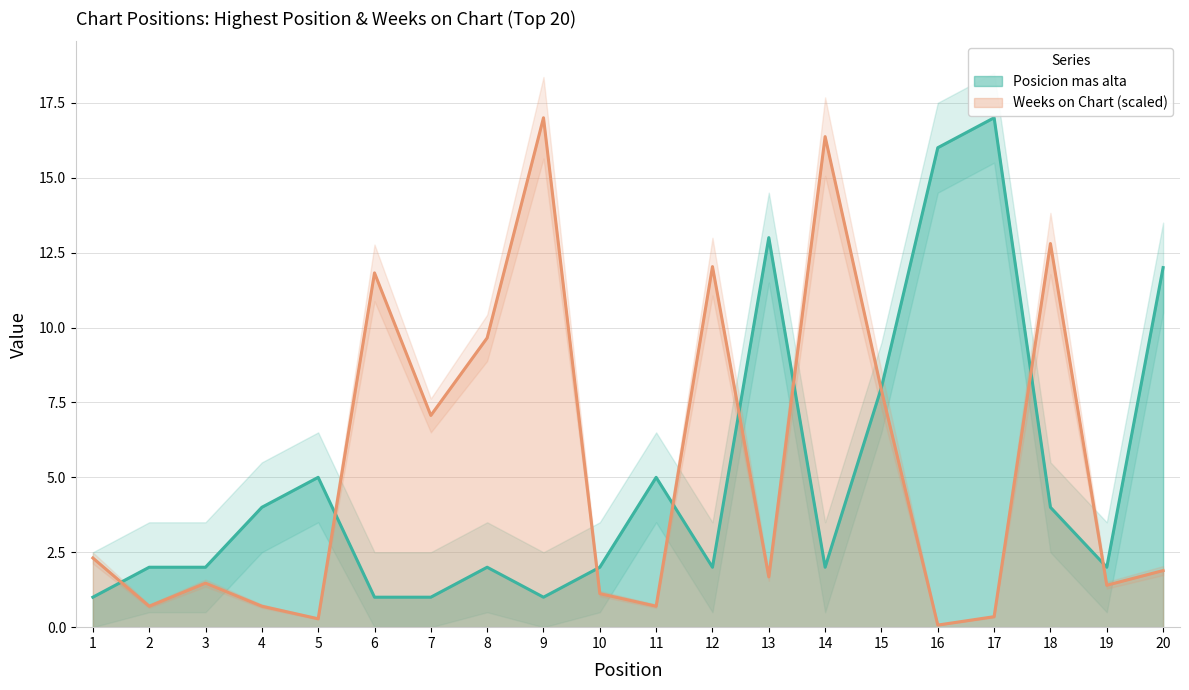

Where does the Posicion mas alta series first go above 2?

4